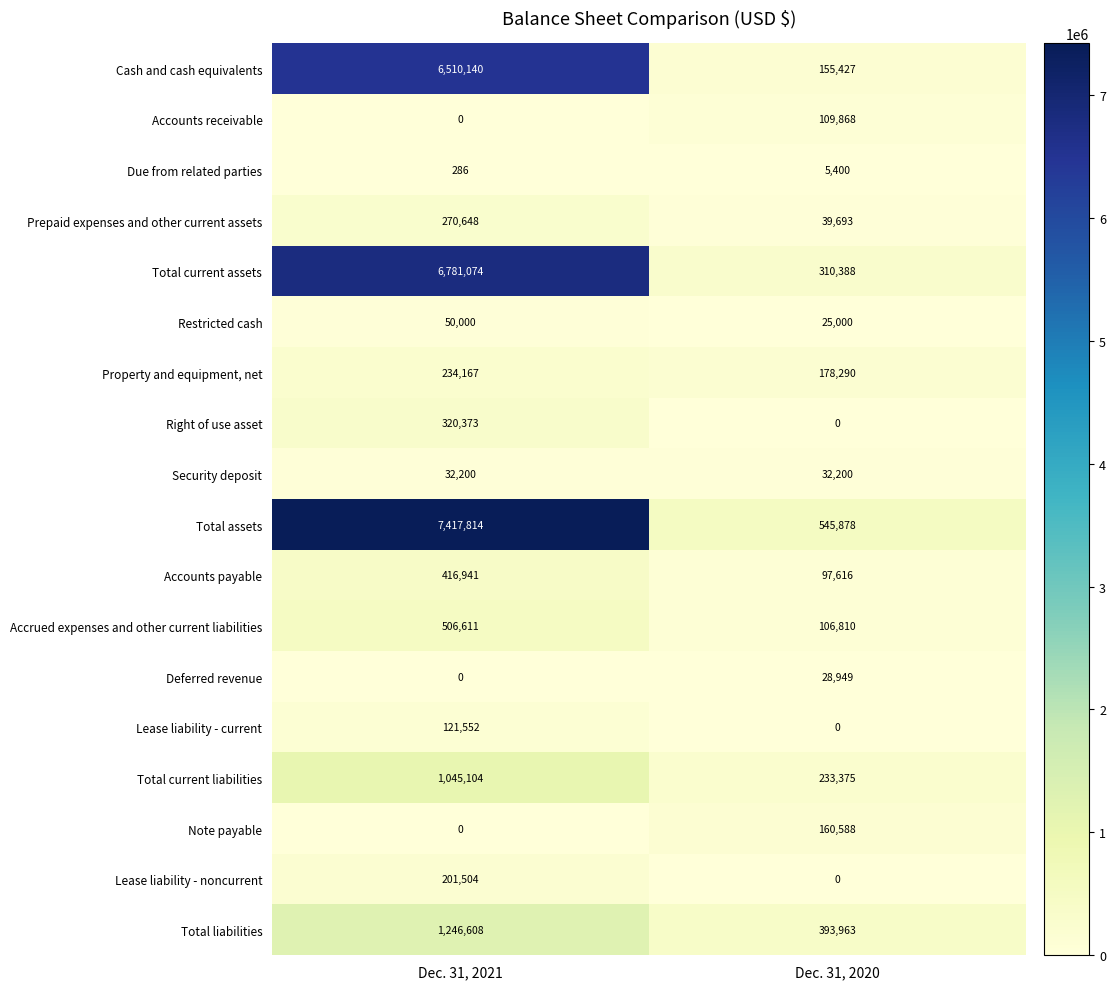

What is the minimum value for Total current liabilities?

233375